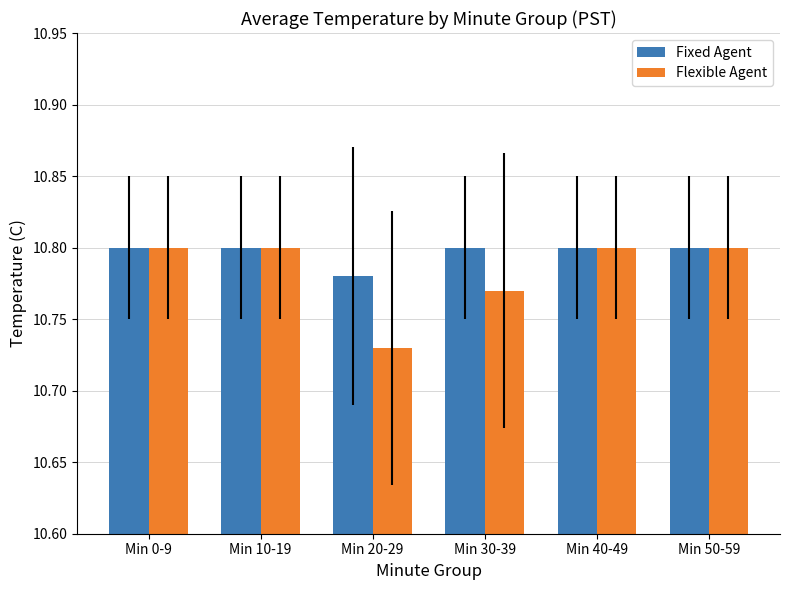

At how many categories does at least one series exceed 10?

6